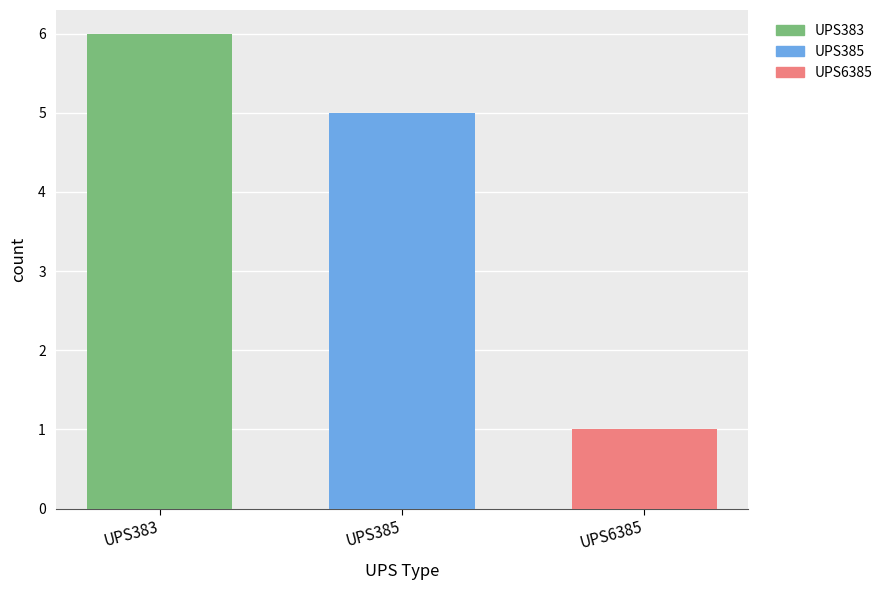

Are the bars grouped side by side (vs. stacked)?

Yes